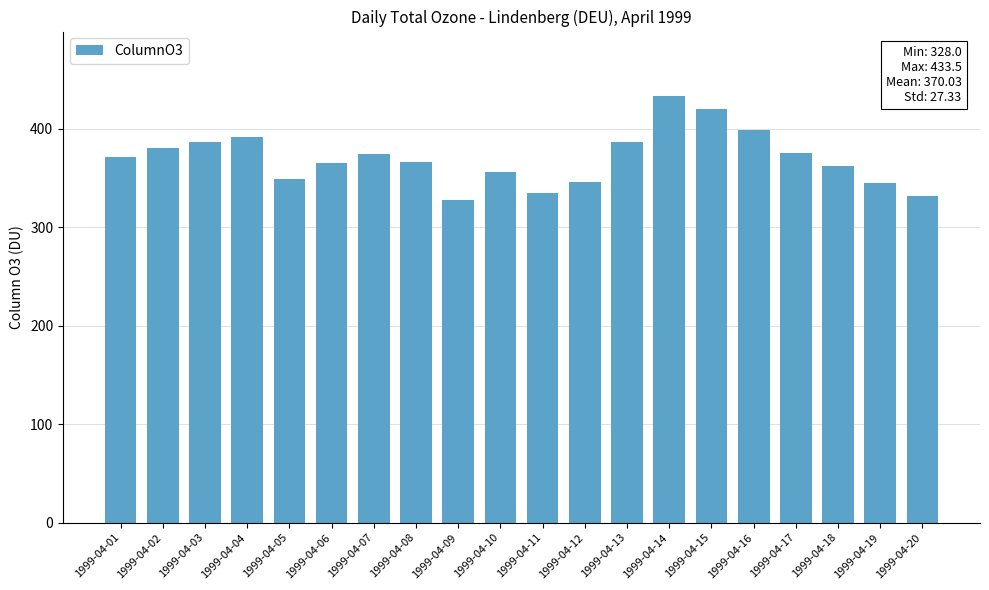

Is it true that the value at 1999-04-03 is 385.9?

True